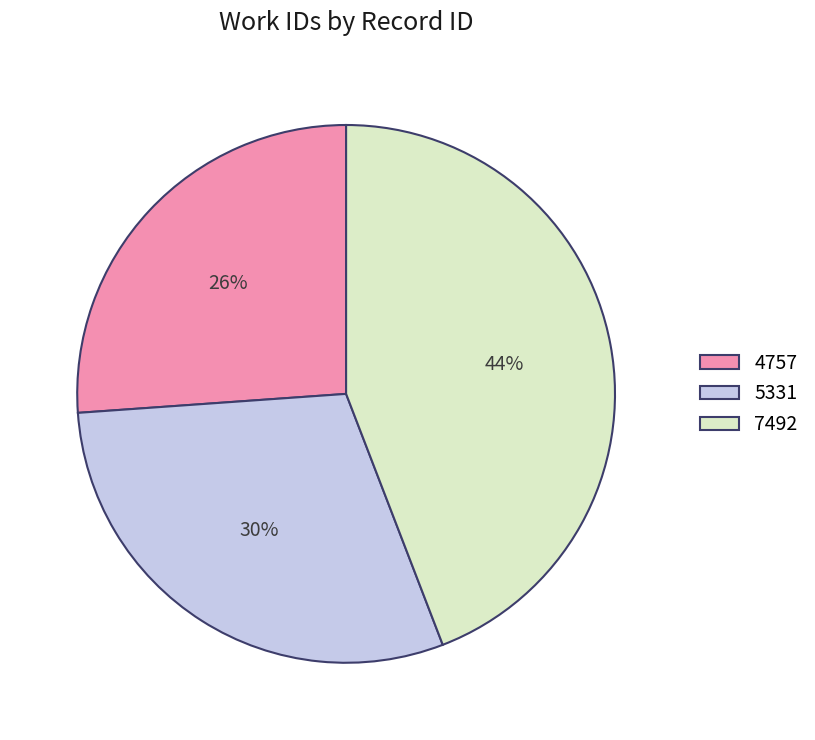

To the nearest percent, what percentage of the pie is 4757?

26%